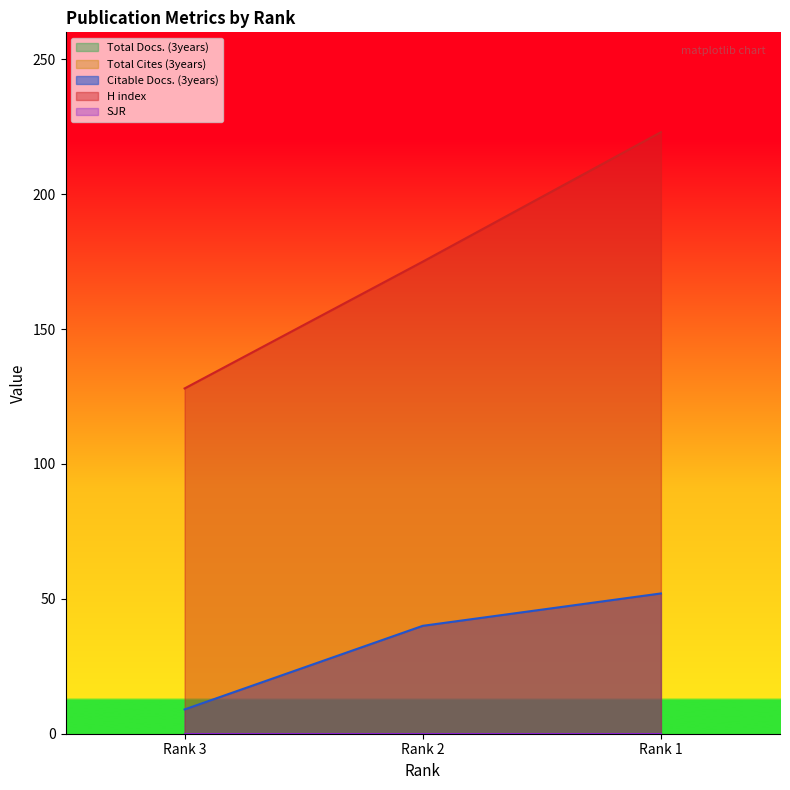

Where is Total Docs. (3years) nearest to the value 0?

Rank 3